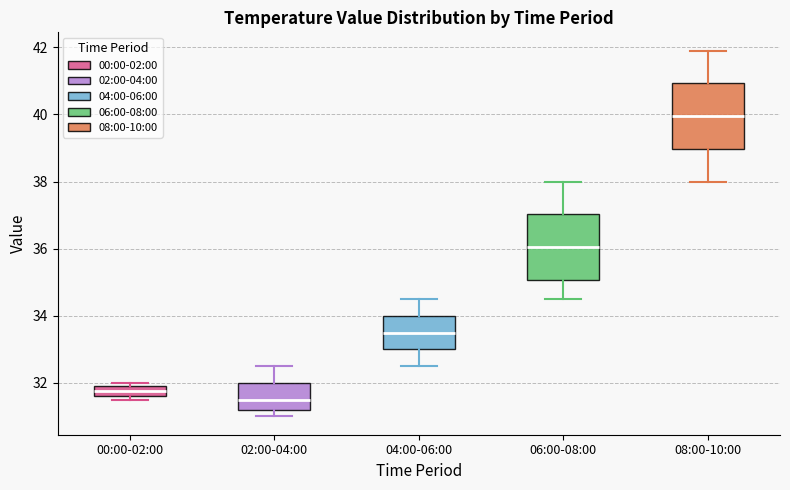

Where is the upper edge of the box for 08:00-10:00 on the y-axis? The values are not printed on the chart, so give them approximately, as read against the axis.

41.0